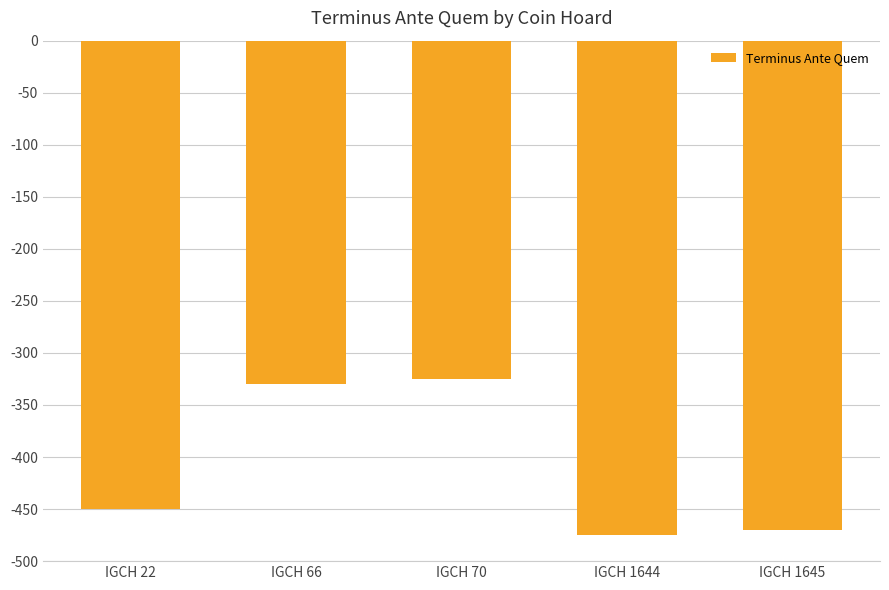

Read the value at IGCH 70, to the nearest 10.

-320